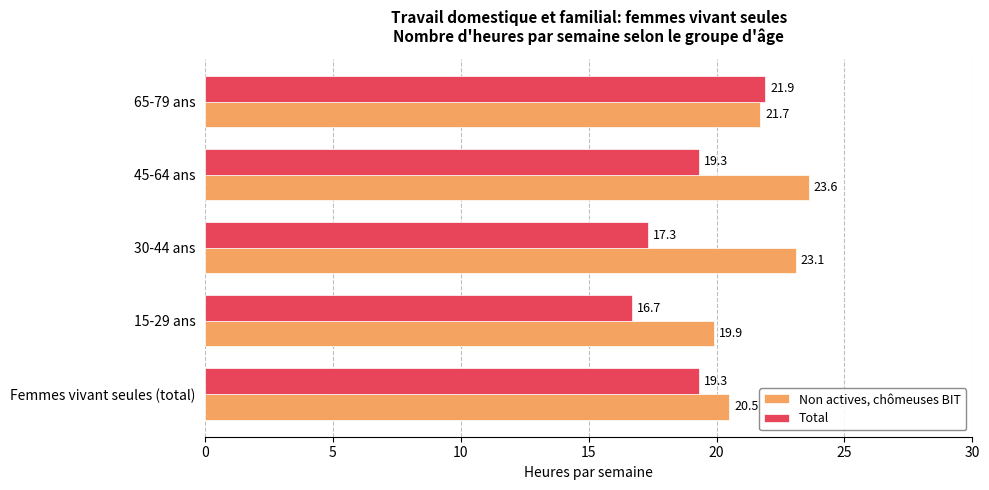

Which series has the widest spread of values?

Total